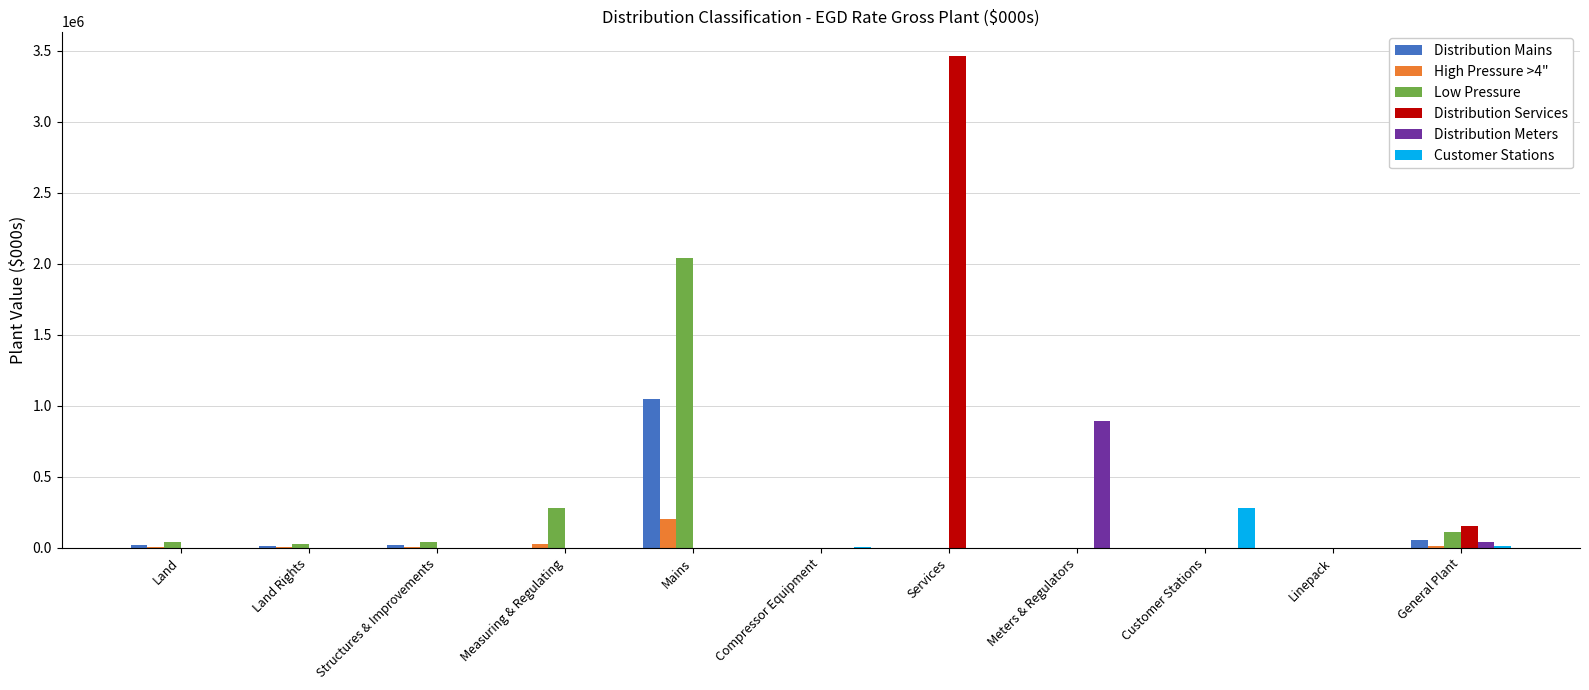

What is the total value across all series at Meters & Regulators?

894529.2